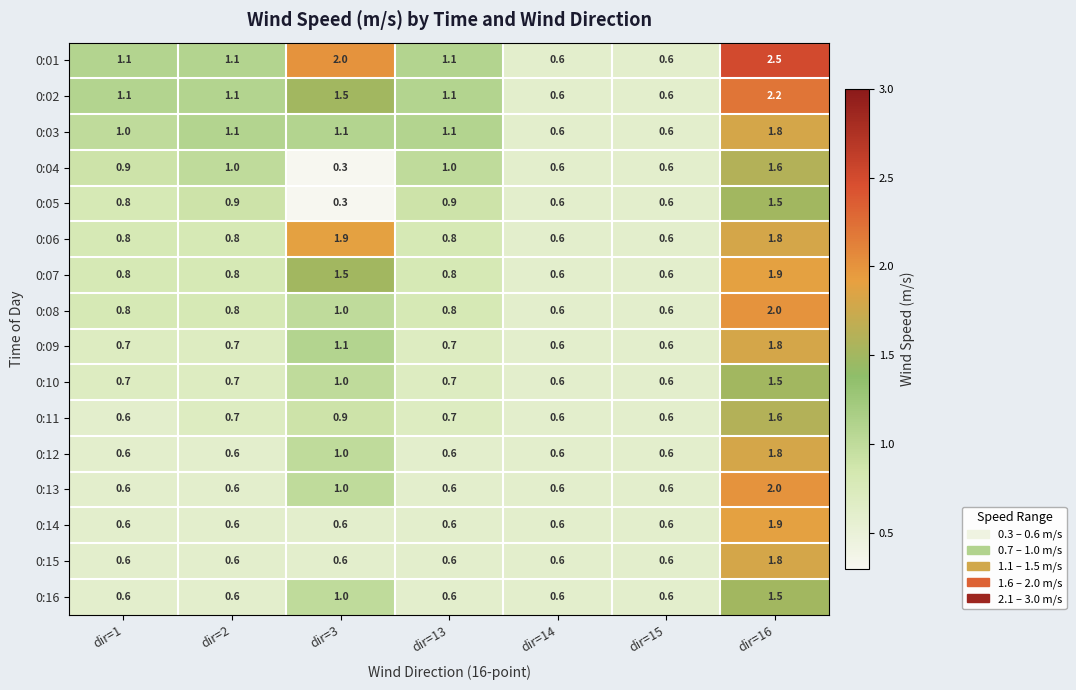

How many distinct data groups are displayed?

16